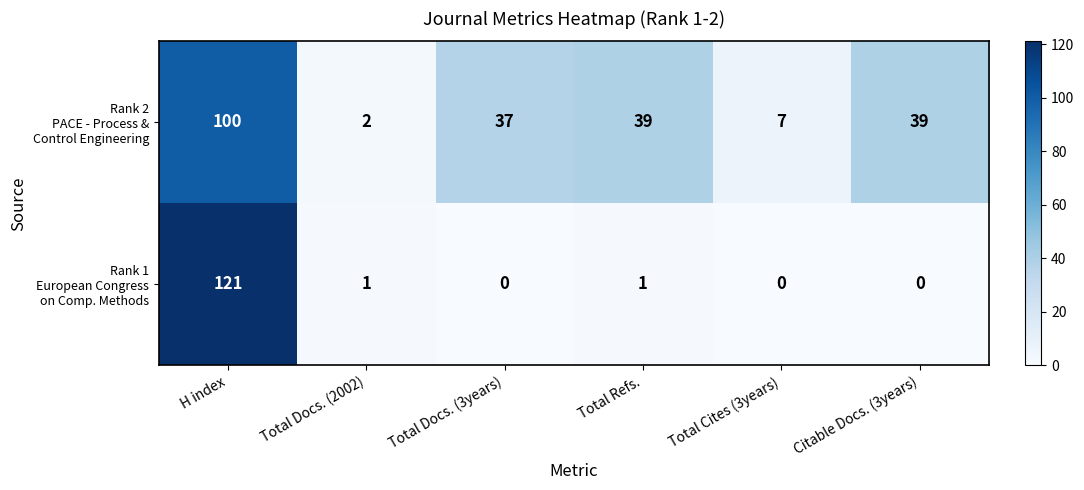

At which category does the chart reach its peak across all series?

H index